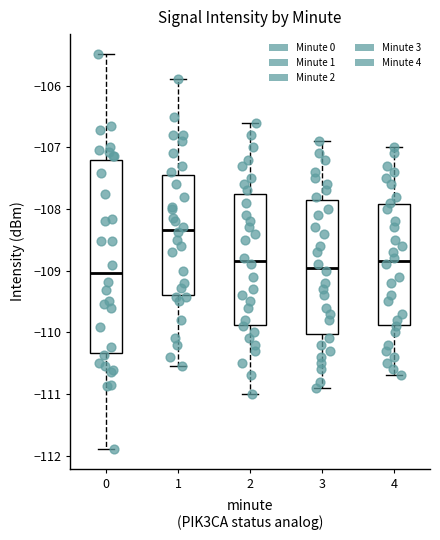

Reading left to right, read every box against the y-axis: the position of its median line, the range the box covers, and the ends of its whiskers. The values are not printed on the chart, so give them approximately, as read against the axis.

0: median -109.0, box -110.3 to -107.2, whiskers -111.9 to -105.5
1: median -108.3, box -109.4 to -107.4, whiskers -110.5 to -105.9
2: median -108.8, box -109.9 to -107.7, whiskers -111.0 to -106.6
3: median -108.9, box -110.0 to -107.8, whiskers -110.9 to -106.9
4: median -108.8, box -109.9 to -107.9, whiskers -110.7 to -107.0